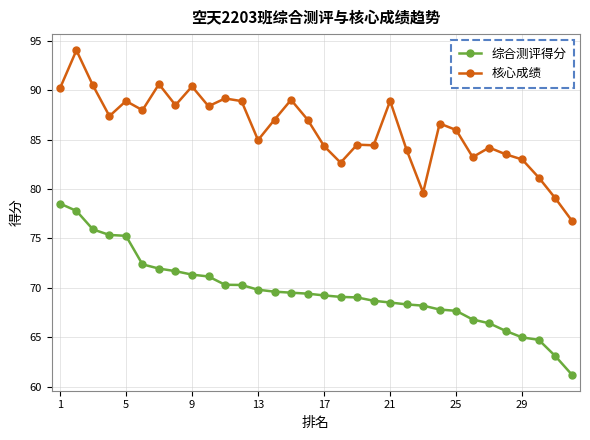

Which series has the largest total across all categories?

核心成绩